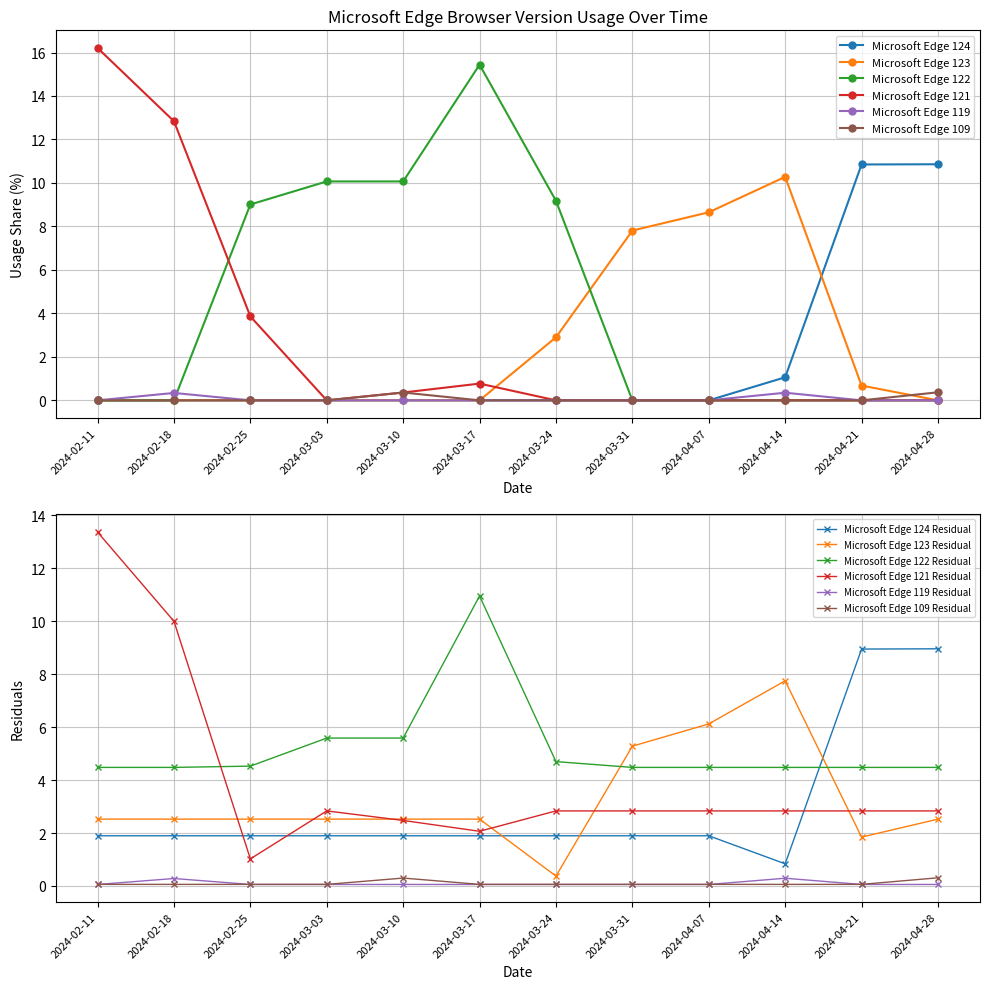

What is the label of the 12th point from the left?

2024-04-28